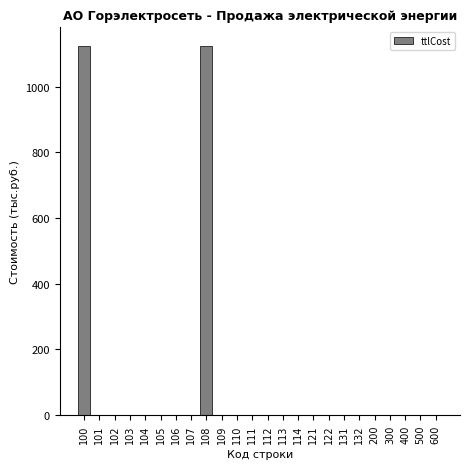

Reading right to left, extract all data points from this chart.

600=0.0	500=0.0	400=0.0	300=0.0	200=0.0	132=0.0	131=0.0	122=0.0	121=0.0	114=0.0	113=0.0	112=0.0	111=0.0	110=0.0	109=0.0	108=1124.2	107=0.0	106=0.0	105=0.0	104=0.0	103=0.0	102=0.0	101=0.0	100=1124.2